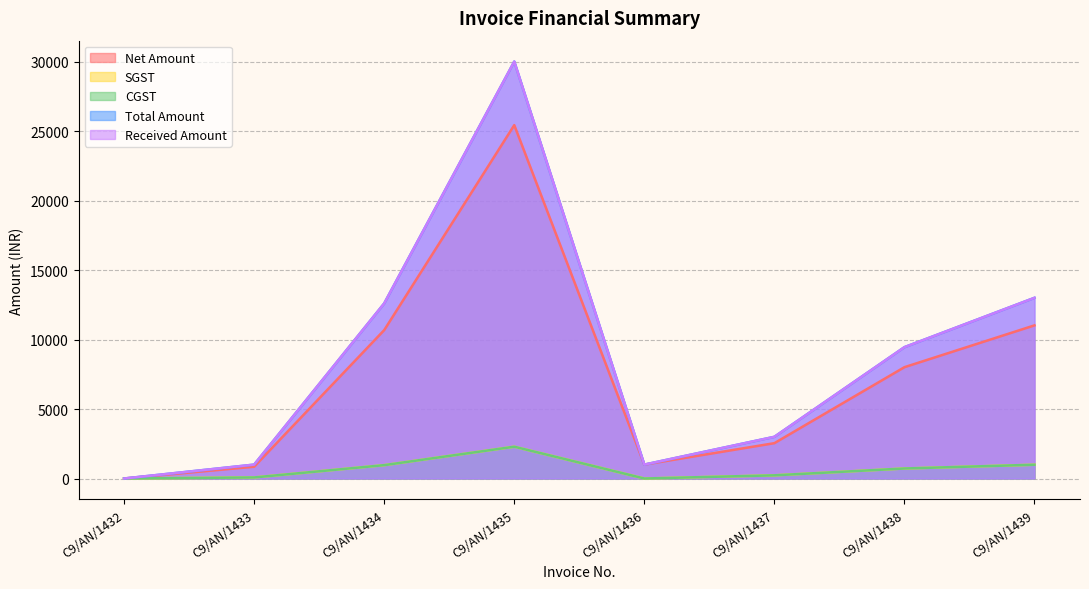

Reading left to right, list all the values displayed in this chart.

Net Amount: C9/AN/1432=0.0	C9/AN/1433=847.5	C9/AN/1434=10678.0	C9/AN/1435=25423.7	C9/AN/1436=1000.0	C9/AN/1437=2542.4	C9/AN/1438=8008.5	C9/AN/1439=11016.9
SGST: C9/AN/1432=0.0	C9/AN/1433=76.3	C9/AN/1434=961.0	C9/AN/1435=2288.1	C9/AN/1436=0.0	C9/AN/1437=228.8	C9/AN/1438=720.8	C9/AN/1439=991.5
CGST: C9/AN/1432=0.0	C9/AN/1433=76.3	C9/AN/1434=961.0	C9/AN/1435=2288.1	C9/AN/1436=0.0	C9/AN/1437=228.8	C9/AN/1438=720.8	C9/AN/1439=991.5
Total Amount: C9/AN/1432=0.0	C9/AN/1433=1000.0	C9/AN/1434=12600.0	C9/AN/1435=30000.0	C9/AN/1436=1000.0	C9/AN/1437=3000.0	C9/AN/1438=9450.0	C9/AN/1439=13000.0
Received Amount: C9/AN/1432=0.0	C9/AN/1433=1000.0	C9/AN/1434=12600.0	C9/AN/1435=30000.0	C9/AN/1436=1000.0	C9/AN/1437=3000.0	C9/AN/1438=9450.0	C9/AN/1439=13000.0